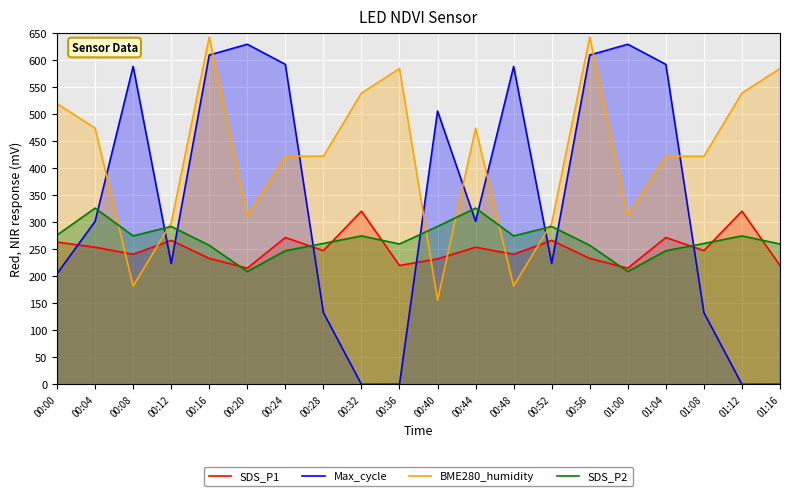

Where do SDS_P2 and SDS_P1 first cross each other?

00:16 and 00:20